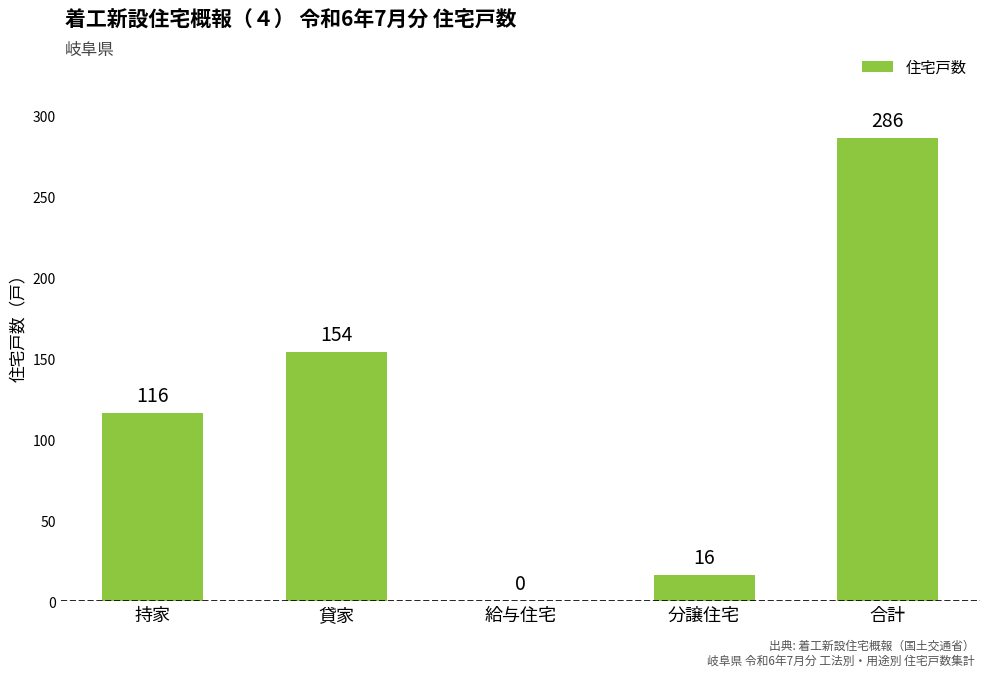

At which category does the chart reach its peak across all series?

合計